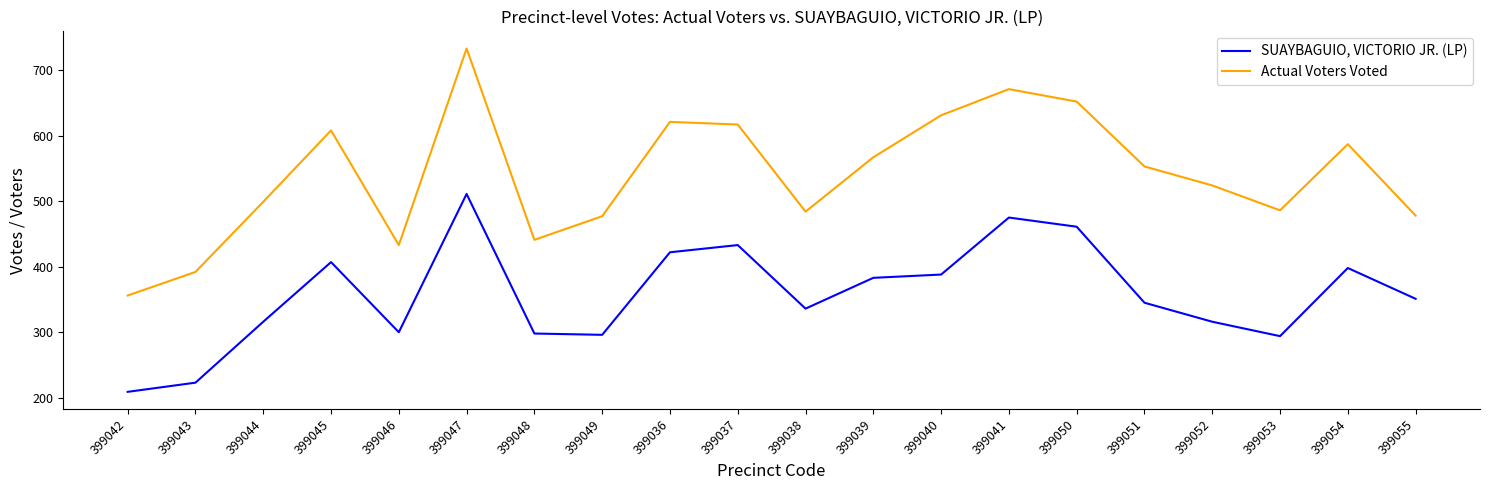

What is the difference between the second highest and second lowest values in the SUAYBAGUIO, VICTORIO JR. (LP) series?

252